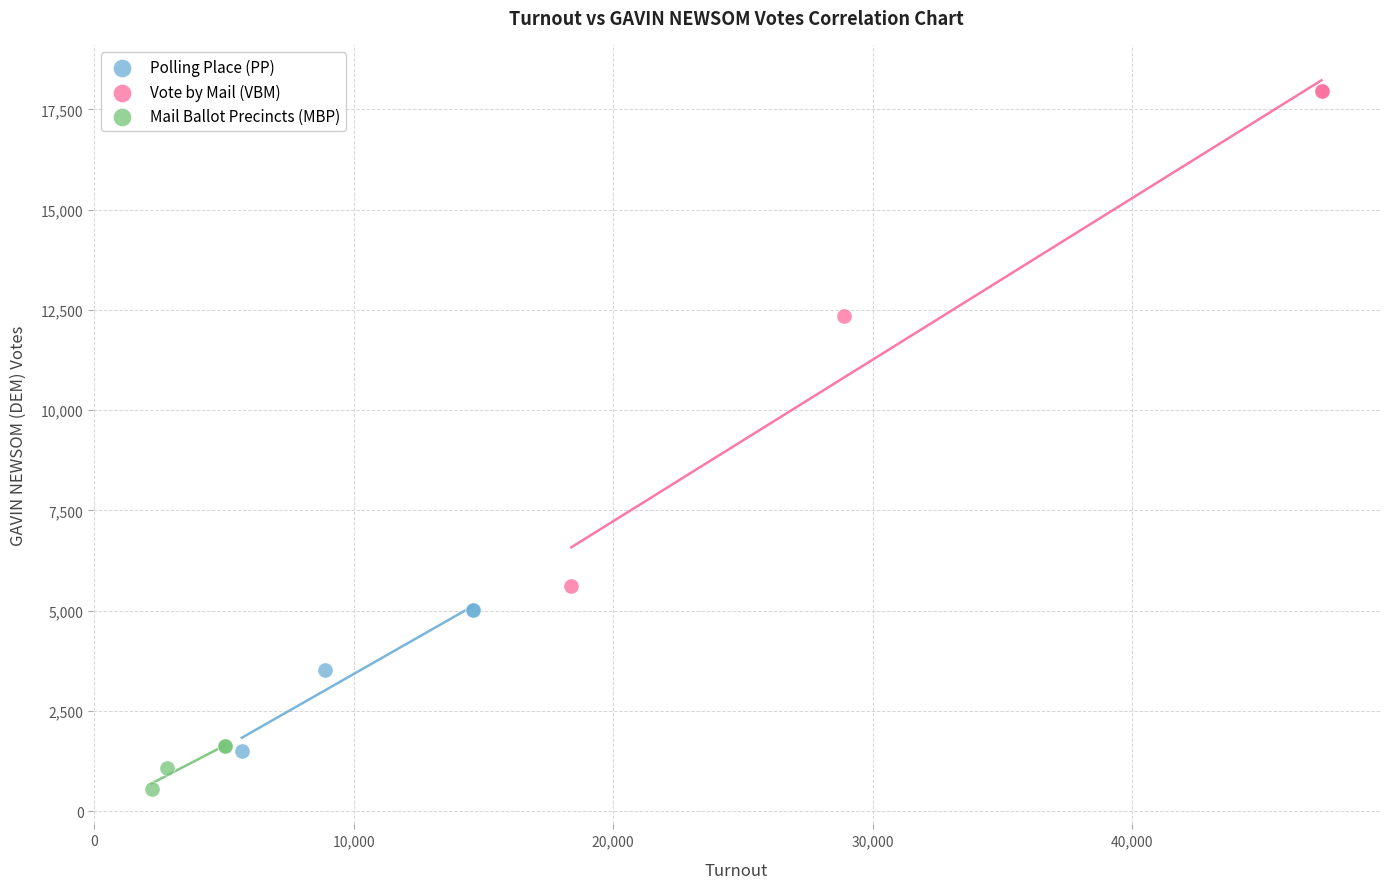

Which series reaches the minimum Y coordinate?

Mail Ballot Precincts (MBP)